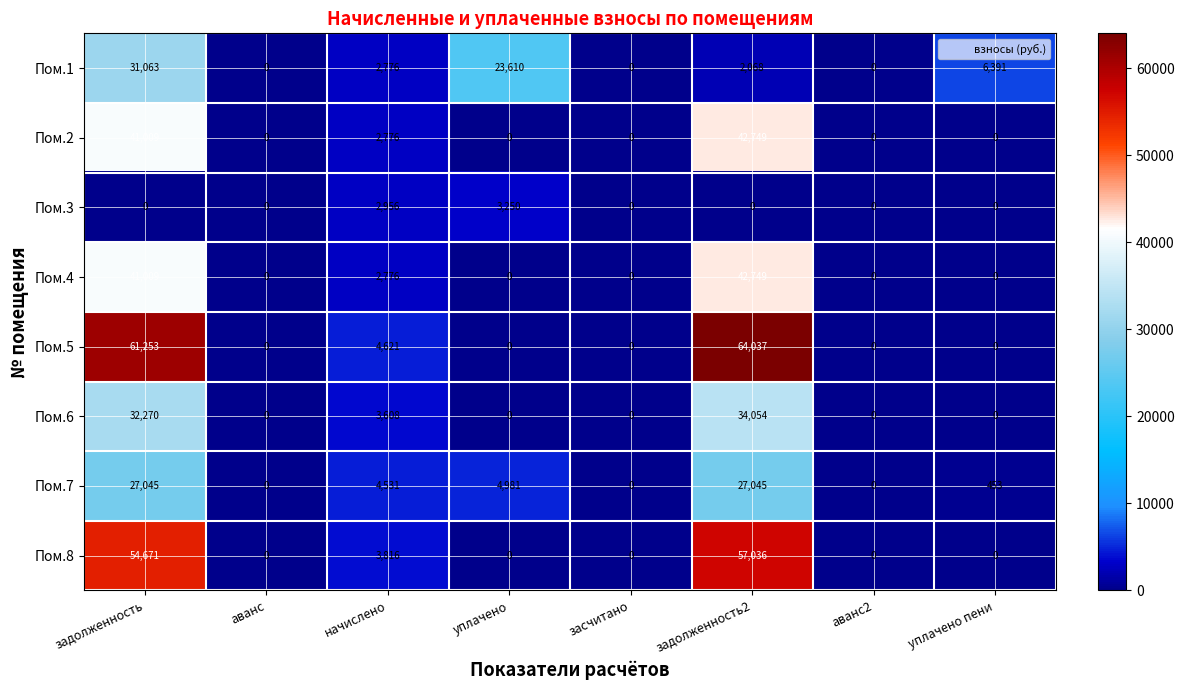

What is the greatest value displayed?

64037